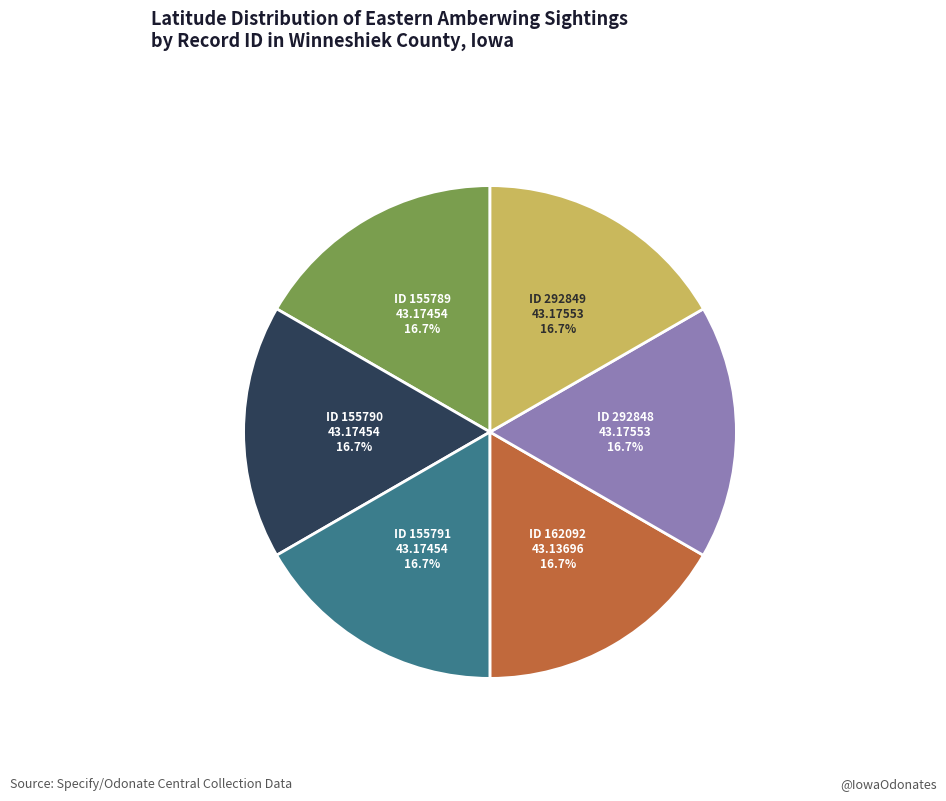

Is the sum of ID 292849 and ID 162092 greater than half?

No